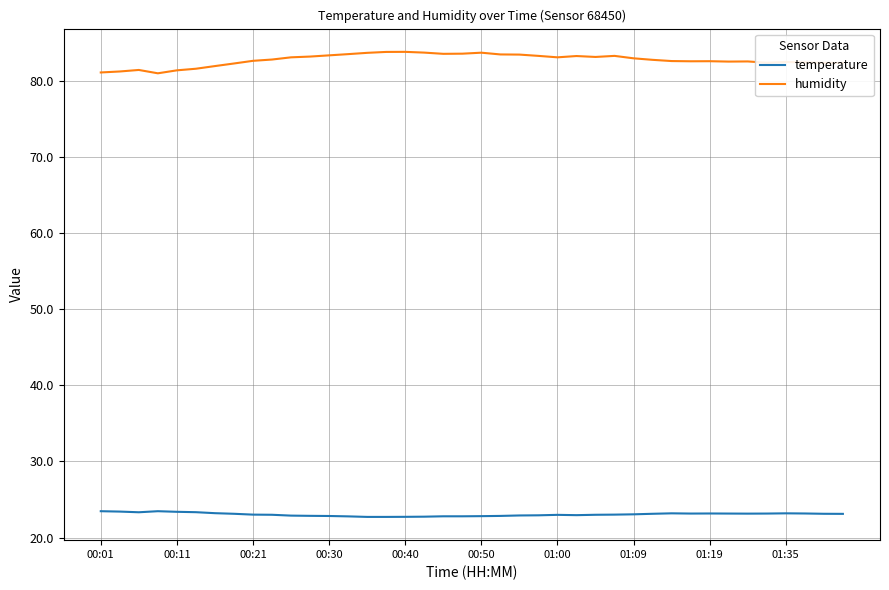

Which series has the widest spread of values?

humidity